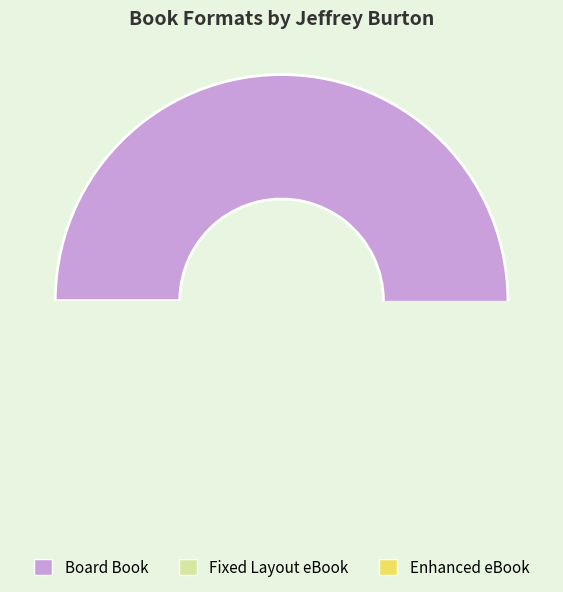

Which slice is the largest?

Board Book